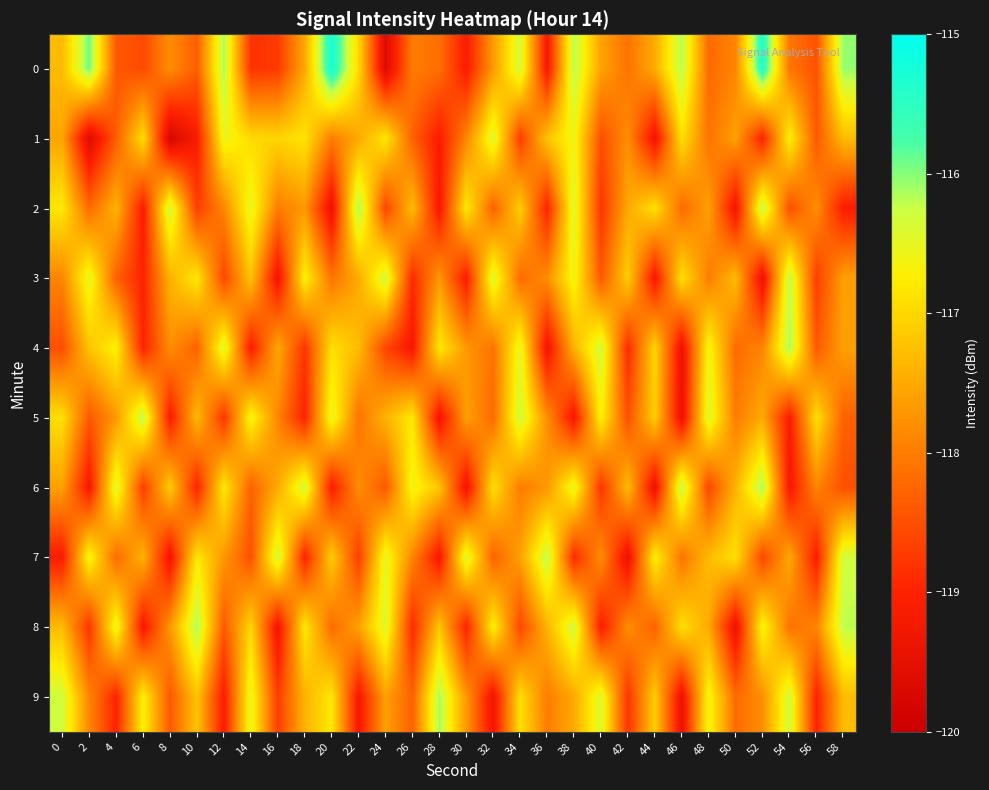

Reading right to left, what are all the values shown in this chart?

0: 58=-116.0	56=-118.5	54=-118.1	52=-115.4	50=-117.9	48=-118.2	46=-116.2	44=-117.5	42=-118.1	40=-117.6	38=-116.2	36=-119.2	34=-116.3	32=-117.7	30=-119.1	28=-118.2	26=-118.0	24=-119.6	22=-117.0	20=-115.3	18=-117.5	16=-118.7	14=-118.8	12=-116.1	10=-118.3	8=-117.8	6=-118.6	4=-118.4	2=-115.9	0=-117.3
1: 58=-117.3	56=-118.4	54=-116.7	52=-119.0	50=-117.6	48=-118.1	46=-116.9	44=-119.3	42=-117.8	40=-118.5	38=-116.6	36=-117.2	34=-118.7	32=-116.4	30=-117.9	28=-119.1	26=-118.3	24=-116.8	22=-117.5	20=-118.0	18=-116.9	16=-117.0	14=-117.0	12=-116.6	10=-119.1	8=-119.8	6=-116.9	4=-118.3	2=-119.6	0=-117.5
2: 58=-119.1	56=-117.8	54=-118.5	52=-116.2	50=-119.3	48=-117.6	46=-118.2	44=-116.9	42=-117.5	40=-118.8	38=-116.4	36=-119.0	34=-117.1	32=-118.3	30=-116.8	28=-119.2	26=-117.3	24=-118.6	22=-116.1	20=-119.4	18=-117.7	16=-118.0	14=-116.5	12=-117.9	10=-118.7	8=-116.3	6=-119.1	4=-117.4	2=-118.2	0=-116.8
3: 58=-117.6	56=-118.7	54=-116.2	52=-119.4	50=-117.3	48=-118.0	46=-116.9	44=-119.2	42=-117.1	40=-118.4	38=-116.6	36=-117.8	34=-118.2	32=-116.4	30=-119.1	28=-117.7	26=-118.9	24=-116.3	22=-117.5	20=-118.1	18=-116.7	16=-119.3	14=-117.2	12=-118.6	10=-116.8	8=-117.4	6=-119.0	4=-118.3	2=-116.5	0=-117.9
4: 58=-117.6	56=-118.4	54=-116.1	52=-117.9	50=-118.2	48=-116.6	46=-119.4	44=-117.0	42=-118.9	40=-116.3	38=-117.4	36=-119.3	34=-116.5	32=-118.1	30=-117.7	28=-116.8	26=-119.2	24=-118.6	22=-117.3	20=-116.9	18=-118.8	16=-117.5	14=-119.1	12=-116.4	10=-118.3	8=-117.8	6=-119.0	4=-116.7	2=-117.2	0=-118.5
5: 58=-118.3	56=-116.9	54=-119.1	52=-117.5	50=-118.0	48=-116.4	46=-119.4	44=-117.1	42=-118.5	40=-116.7	38=-119.2	36=-117.8	34=-116.3	32=-118.2	30=-117.6	28=-119.3	26=-116.8	24=-117.4	22=-118.1	20=-116.5	18=-119.0	16=-117.9	14=-116.6	12=-118.8	10=-117.3	8=-119.1	6=-116.2	4=-117.7	2=-118.4	0=-116.9
6: 58=-118.5	56=-117.9	54=-119.2	52=-116.1	50=-117.4	48=-118.6	46=-116.2	44=-119.4	42=-117.3	40=-118.8	38=-116.5	36=-117.7	34=-118.0	32=-116.9	30=-119.3	28=-117.2	26=-116.6	24=-118.4	22=-117.8	20=-119.1	18=-116.3	16=-117.5	14=-118.3	12=-116.8	10=-119.0	8=-117.1	6=-118.7	4=-116.4	2=-119.2	0=-117.6
7: 58=-116.3	56=-119.1	54=-117.5	52=-118.6	50=-116.9	48=-117.3	46=-118.1	44=-116.7	42=-119.4	40=-117.8	38=-118.9	36=-116.2	34=-117.6	32=-118.3	30=-116.4	28=-119.2	26=-117.9	24=-116.5	22=-118.7	20=-117.1	18=-119.0	16=-116.3	14=-118.5	12=-117.7	10=-116.8	8=-119.3	6=-117.4	4=-118.2	2=-116.6	0=-119.1
8: 58=-116.2	56=-117.9	54=-118.1	52=-116.6	50=-119.4	48=-117.5	46=-116.9	44=-118.3	42=-117.8	40=-119.1	38=-116.3	36=-117.4	34=-118.6	32=-116.7	30=-119.0	28=-117.2	26=-118.9	24=-116.4	22=-117.6	20=-118.2	18=-116.8	16=-119.3	14=-117.0	12=-118.4	10=-116.1	8=-117.7	6=-119.2	4=-116.5	2=-118.8	0=-117.3
9: 58=-117.3	56=-119.0	54=-116.3	52=-117.8	50=-118.2	48=-116.6	46=-119.4	44=-117.1	42=-118.8	40=-116.4	38=-117.5	36=-118.0	34=-116.9	32=-119.3	30=-117.7	28=-116.1	26=-118.3	24=-117.6	22=-119.2	20=-116.8	18=-117.4	16=-118.7	14=-116.5	12=-119.1	10=-117.2	8=-118.4	6=-116.7	4=-119.0	2=-117.9	0=-116.3